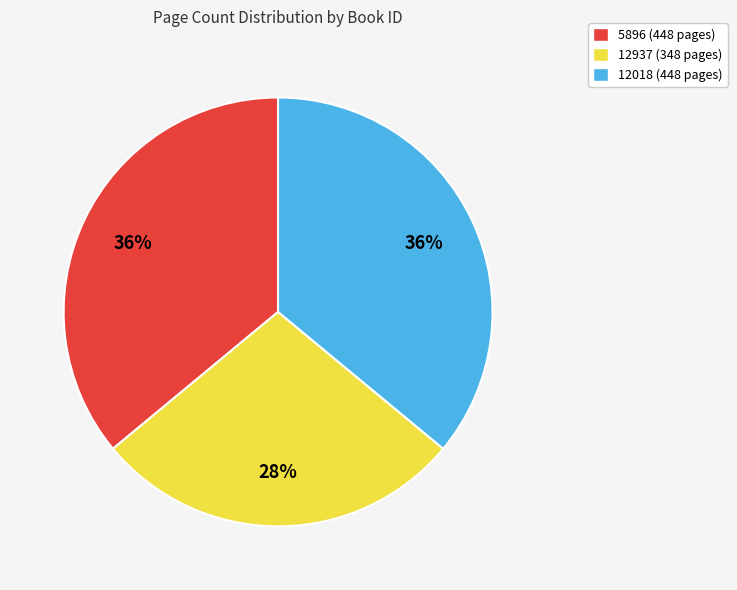

Does any single category account for the majority?

No